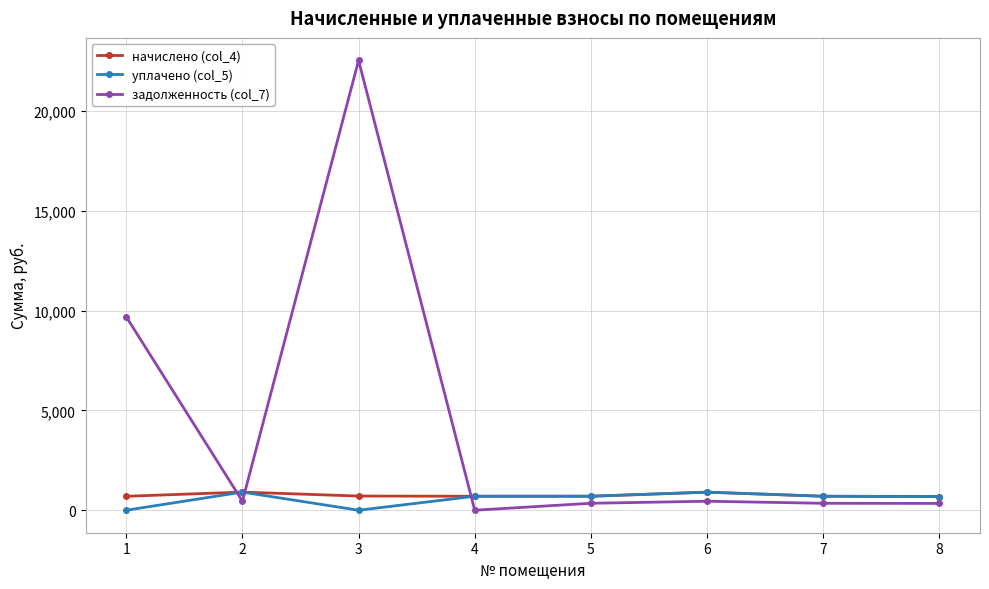

True or false: начислено (col_4) has more than 1 interior local peaks.

True